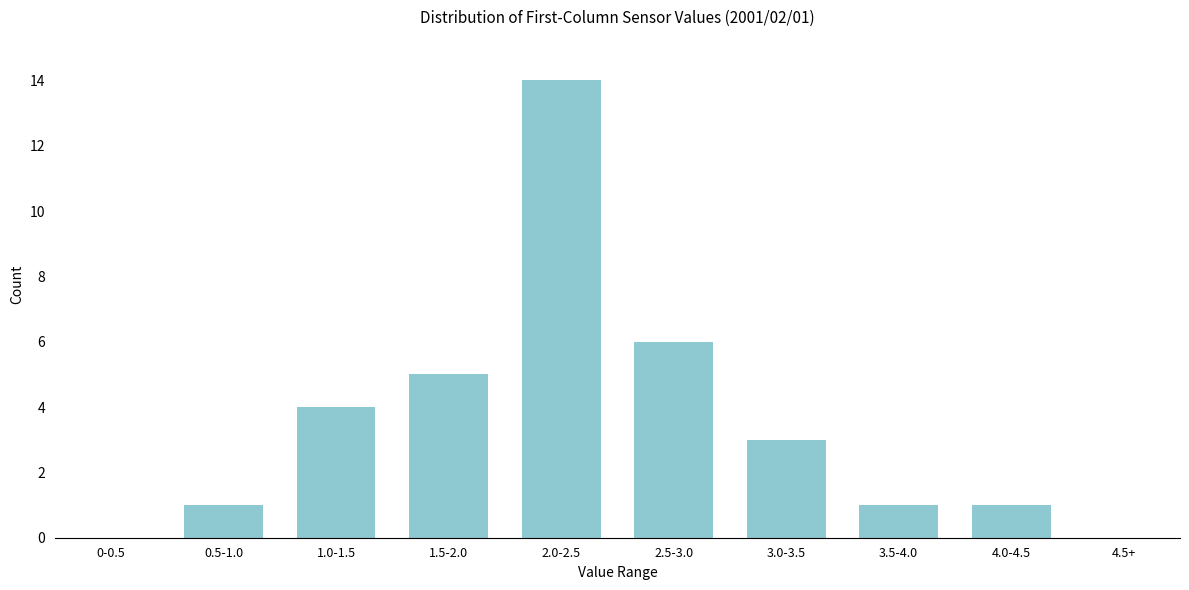

Reading left to right, what are all the values shown in this chart?

0-0.5=0	0.5-1.0=1	1.0-1.5=4	1.5-2.0=5	2.0-2.5=14	2.5-3.0=6	3.0-3.5=3	3.5-4.0=1	4.0-4.5=1	4.5+=0